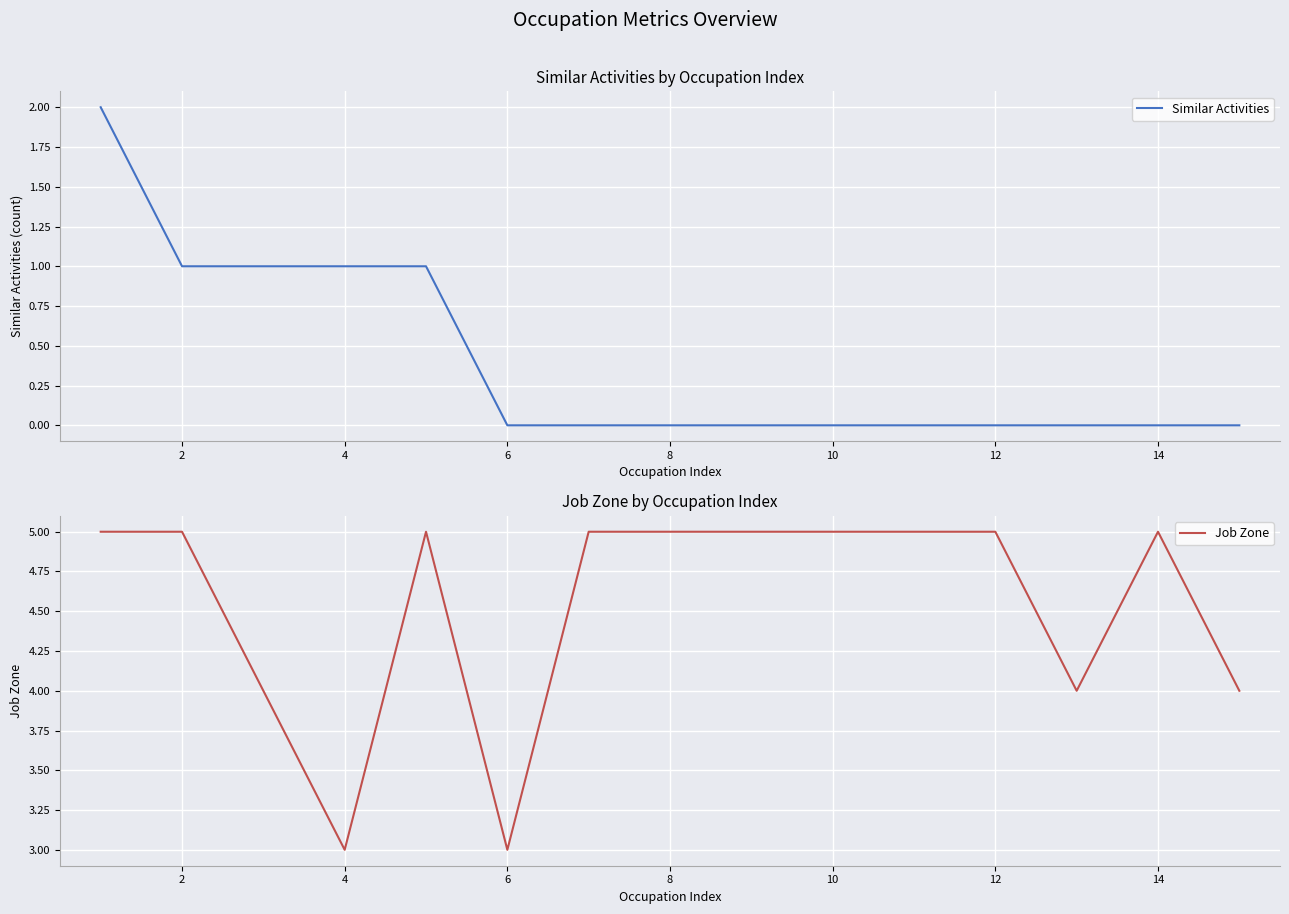

In Job Zone, how many points are higher than both neighbors (excluding endpoints)?

2